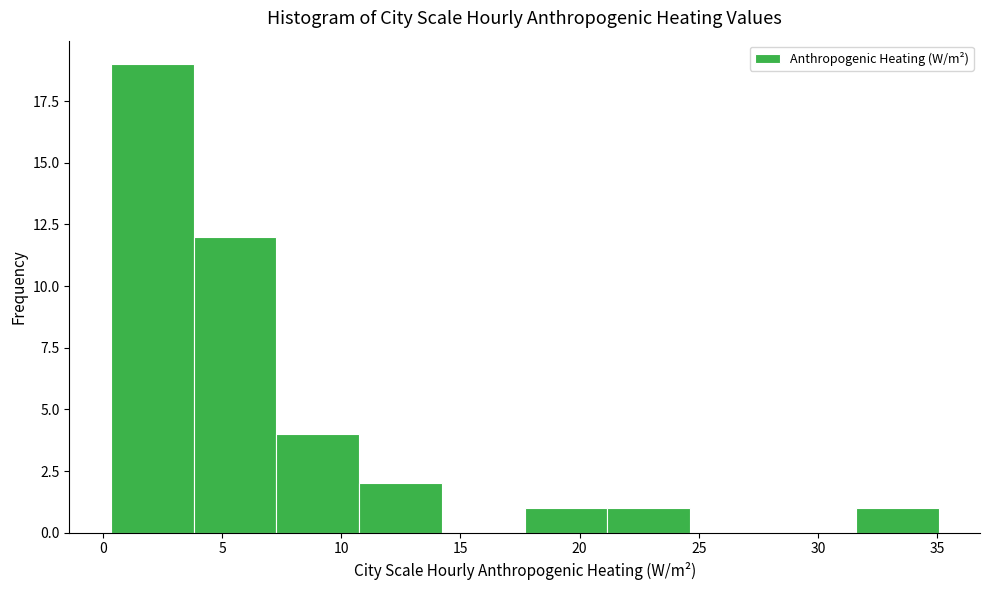

Reading left to right, transcribe this chart: for each bar, give the range it covers on the x-axis and its height. Neither the bar edges nor the heights are printed on the chart, so give them approximately, as read against the axes.

0.5 to 4.0: 19
4.0 to 7.5: 12
7.5 to 11.0: 4
11.0 to 14.0: 2
14.0 to 17.5: 0
17.5 to 21.0: 1
21.0 to 24.5: 1
24.5 to 28.0: 0
28.0 to 31.5: 0
31.5 to 35.0: 1